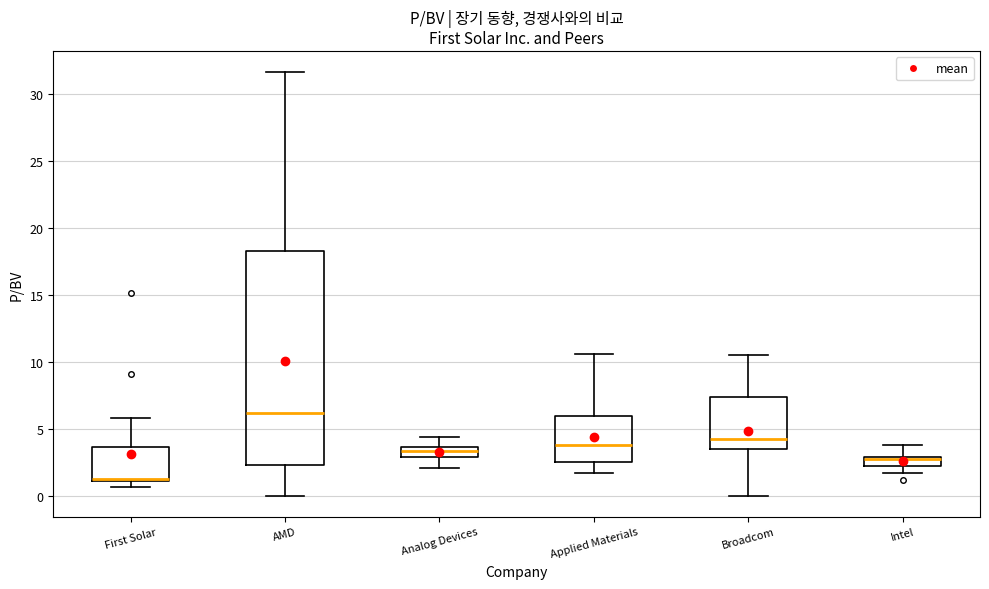

Comparing the boxes themselves (not the whiskers), which one is the tallest?

AMD